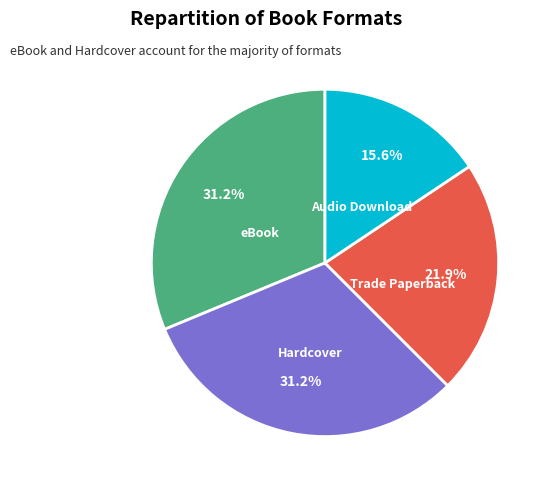

To the nearest percent, what percentage of the pie is Trade Paperback?

22%